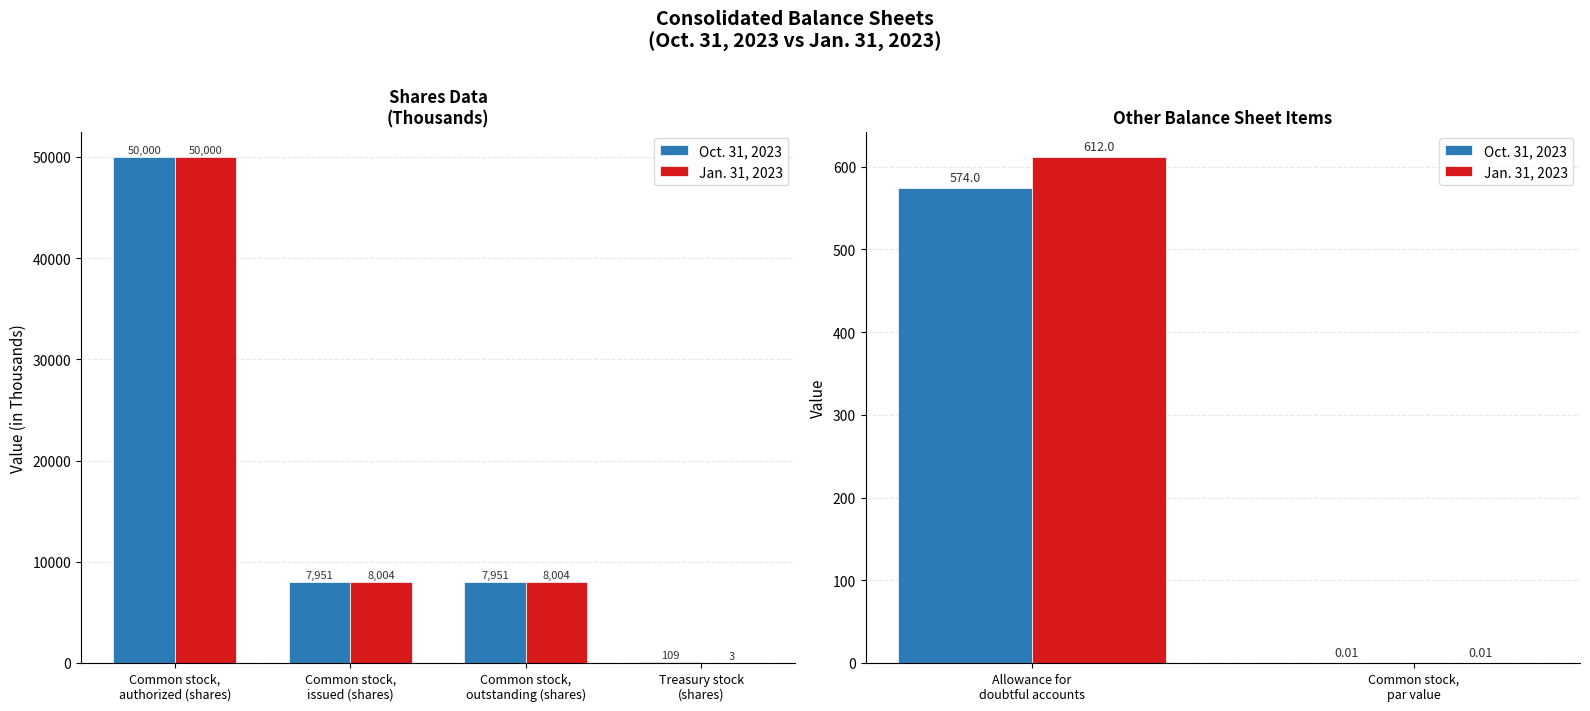

How many data points in Jan. 31, 2023 are less than 612?

1